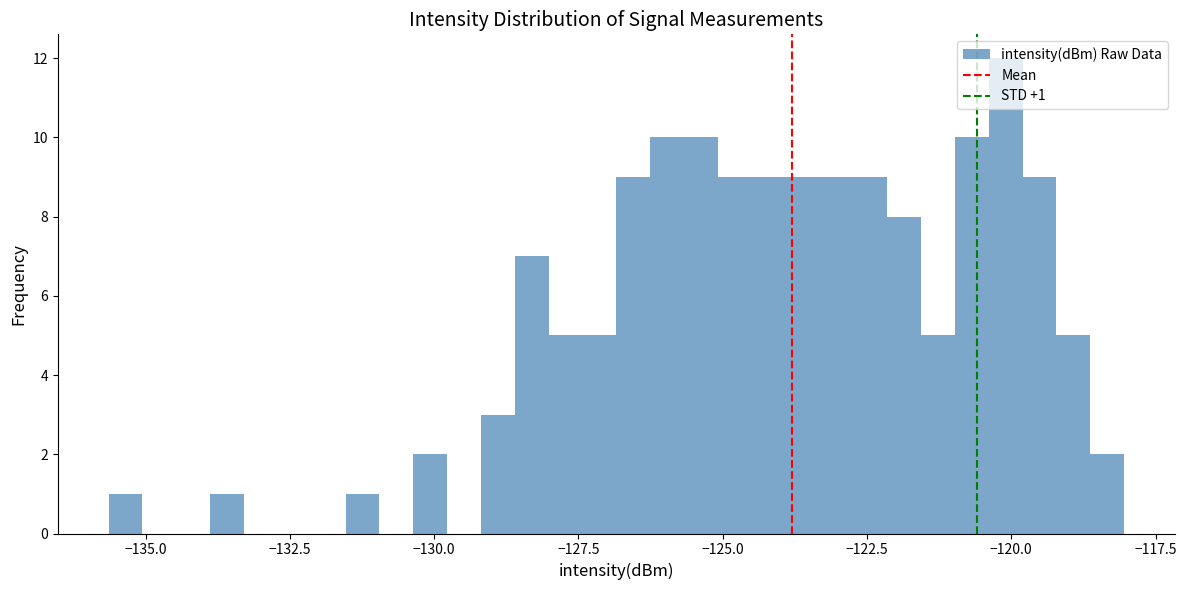

Read against the x-axis, roughly where is the centre of the tallest bar?

-120.0